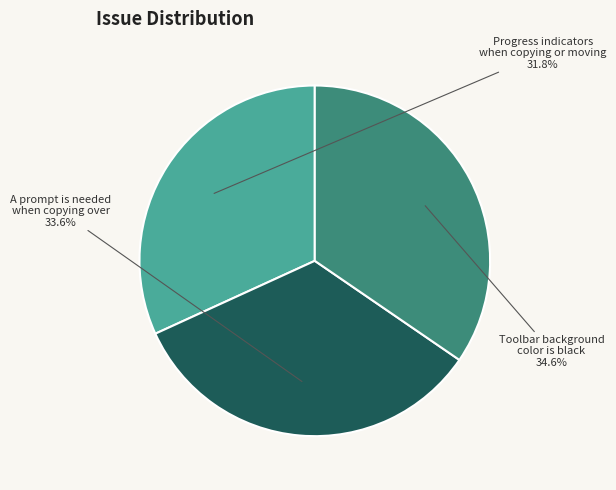

Is there any slice that represents more than half of the pie?

No